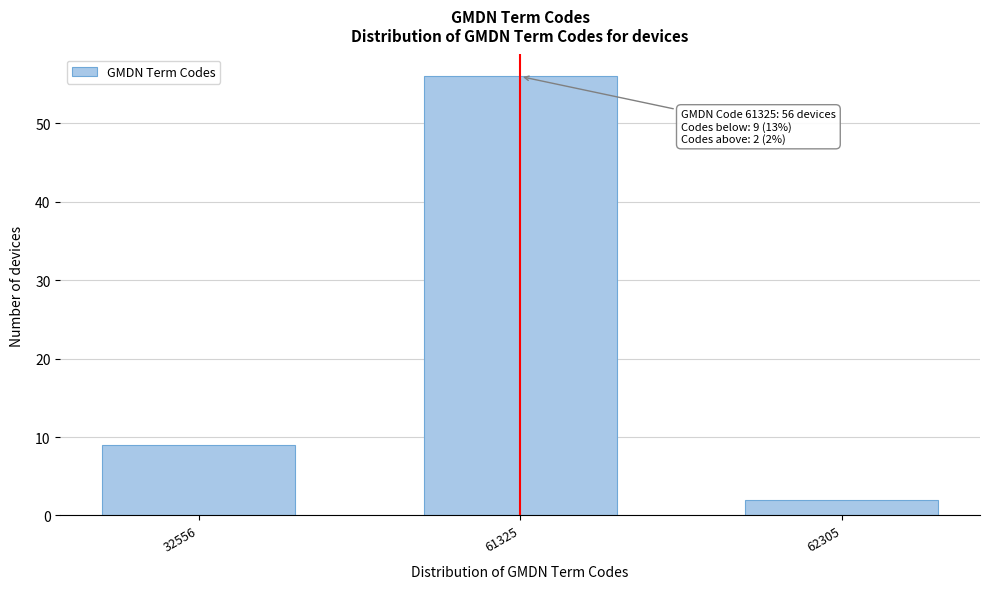

Reading left to right, what are all the values shown in this chart?

32556=9	61325=56	62305=2